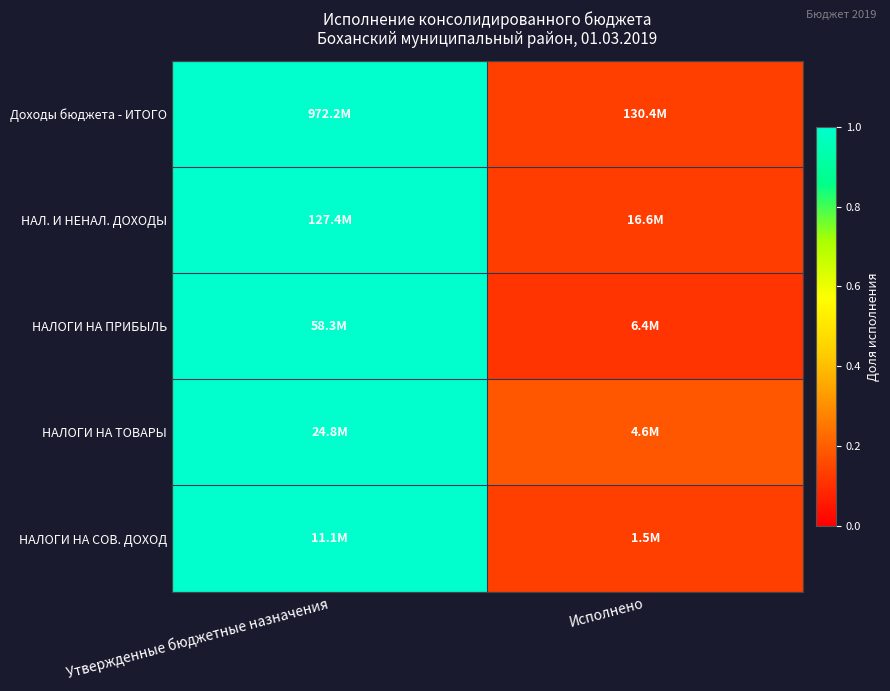

At which category is the sum across all series the highest?

Утвержденные бюджетные назначения